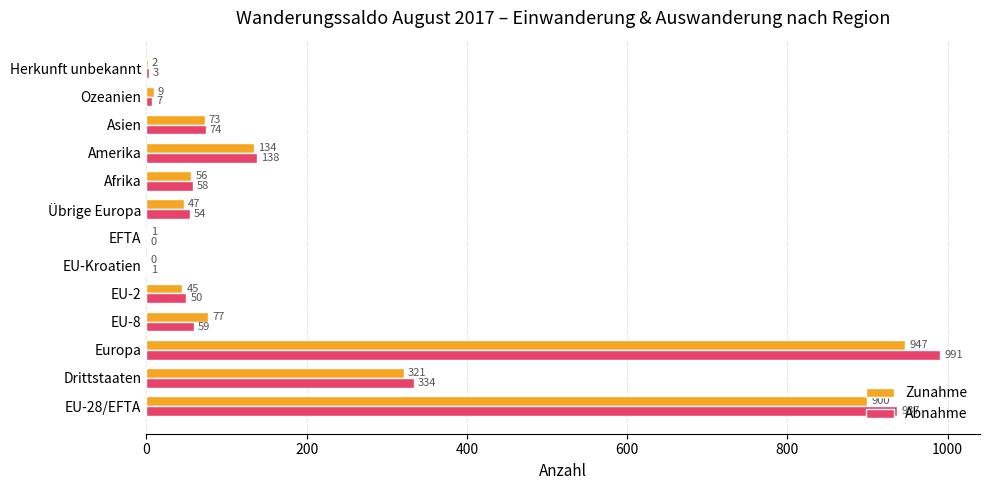

Is it true that Abnahme equals -504 at EFTA?

False